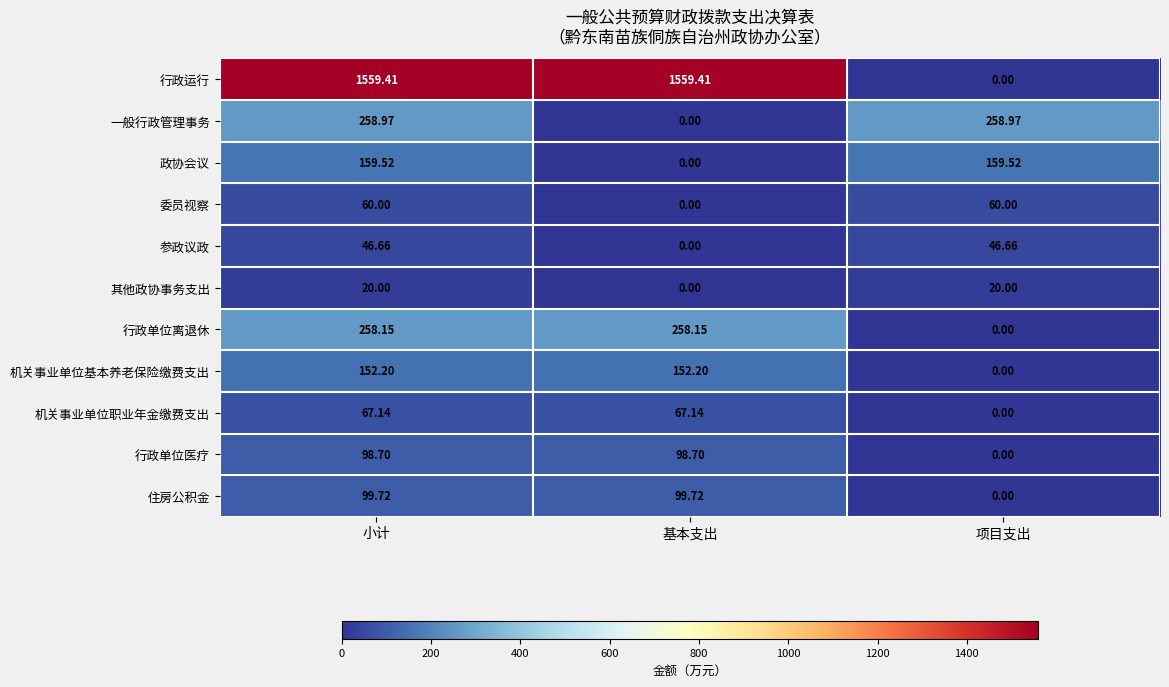

List the series in order of their peak value, lowest first.

其他政协事务支出, 参政议政, 委员视察, 机关事业单位职业年金缴费支出, 行政单位医疗, 住房公积金, 机关事业单位基本养老保险缴费支出, 政协会议, 行政单位离退休, 一般行政管理事务, 行政运行